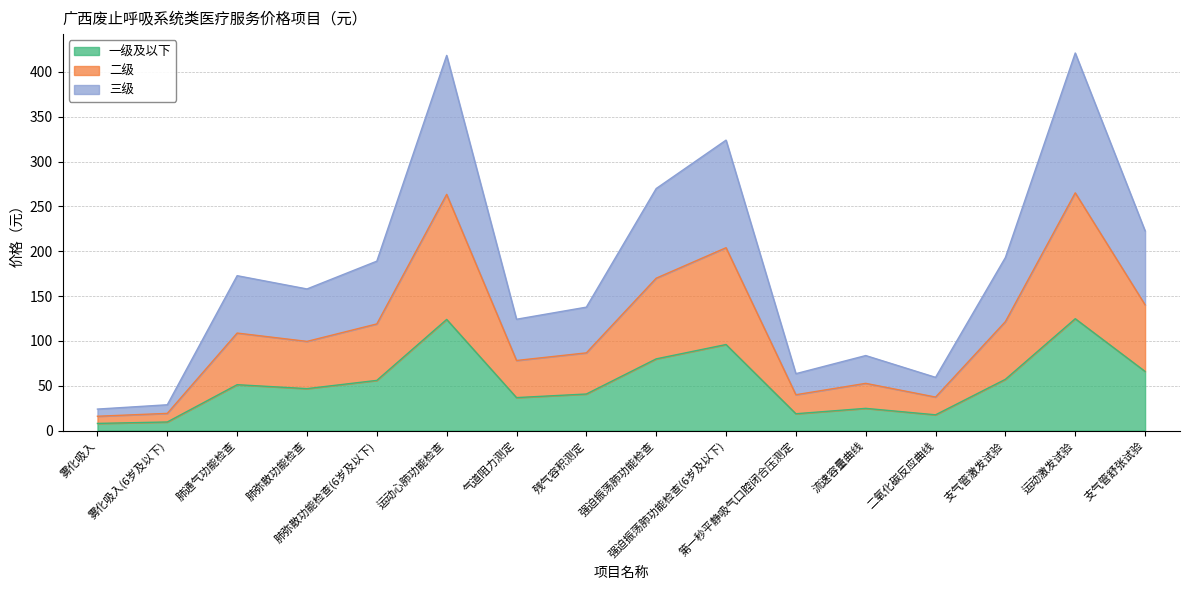

True or false: 二级 and 三级 intersect in this chart.

False